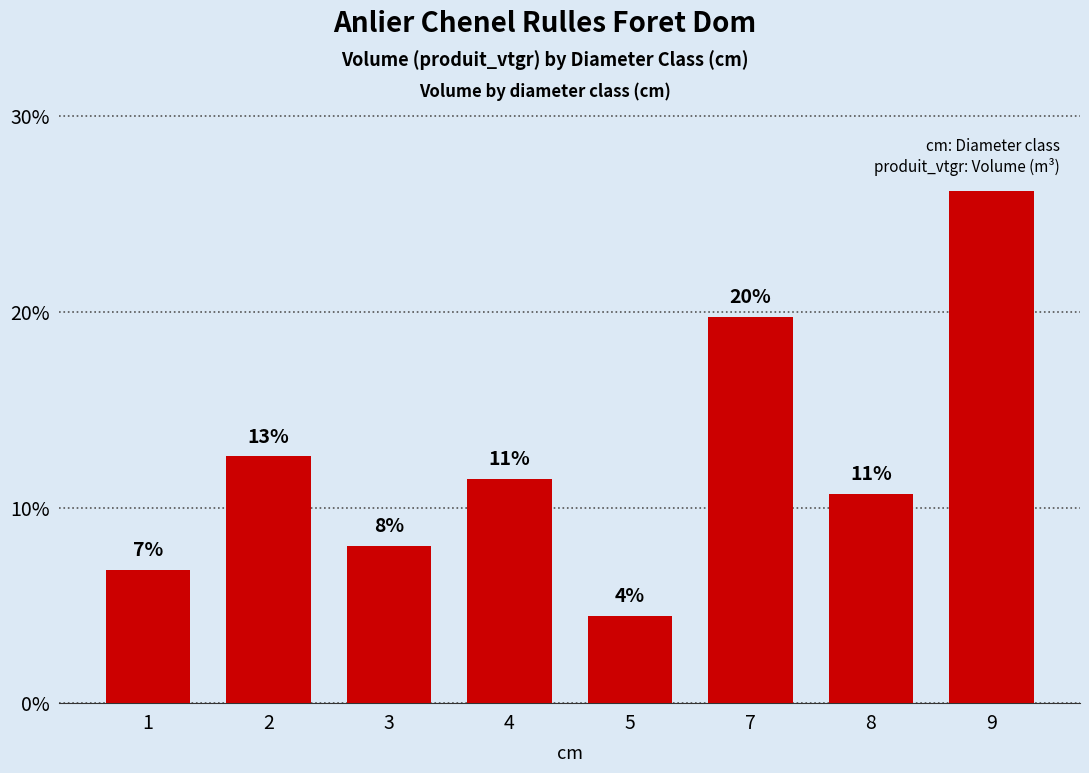

Are the bars horizontal?

No